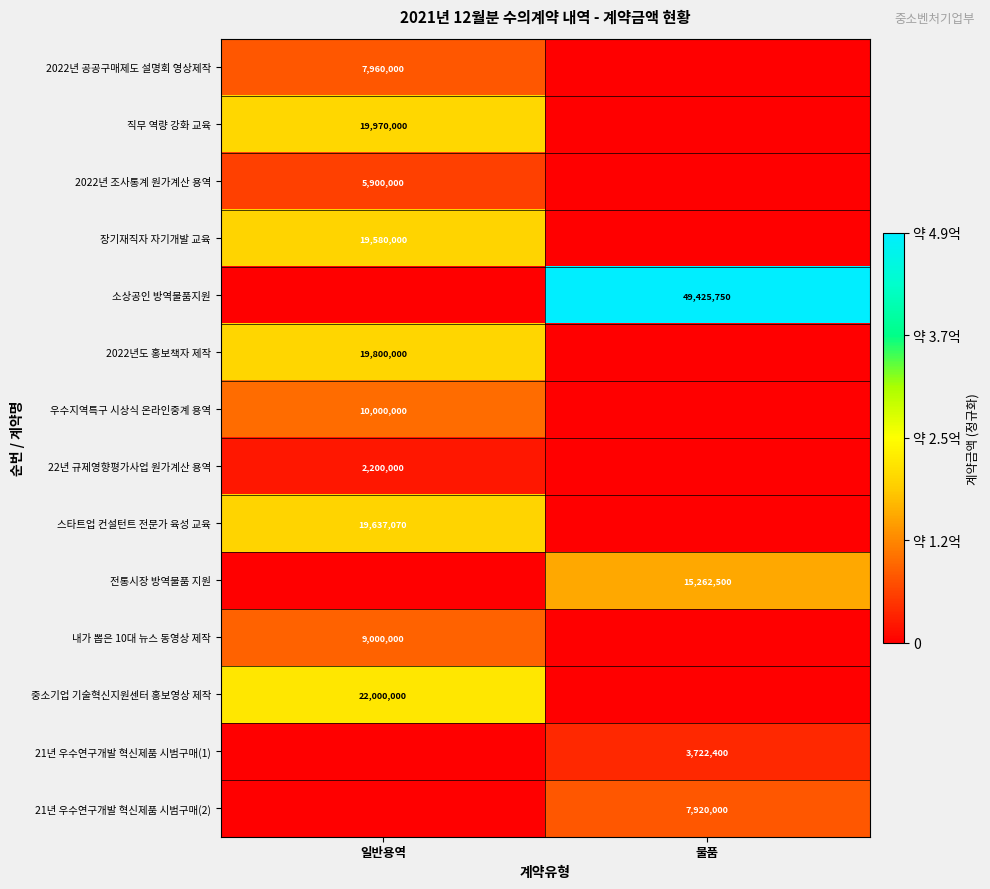

True or false: 직무 역량 강화 교육 has a value of 19970000 at 일반용역.

True